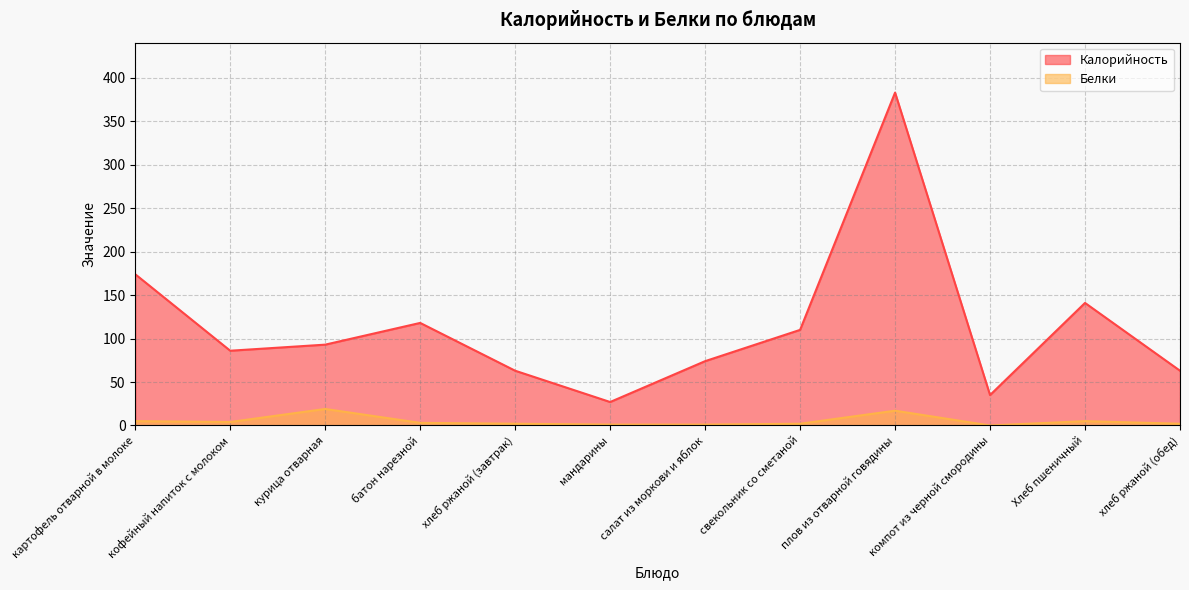

Which series changed the most between картофель отварной в молоке and хлеб ржаной (завтрак)?

Калорийность